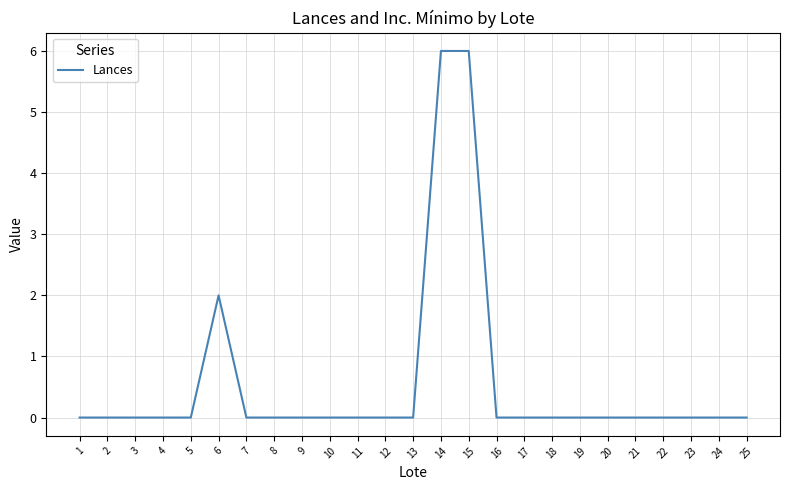

Where is the data nearest to the value 3?

6